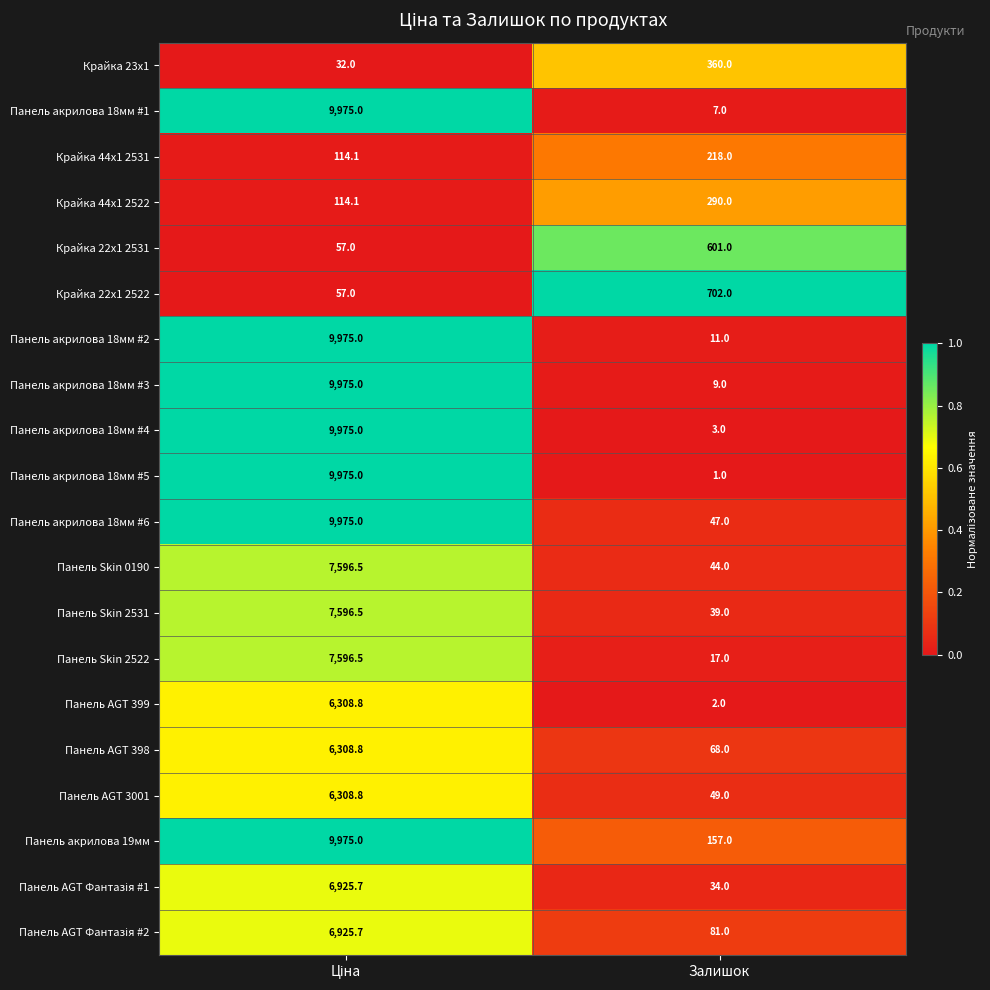

Where is Панель AGT 3001 nearest to the value 3178?

Залишок